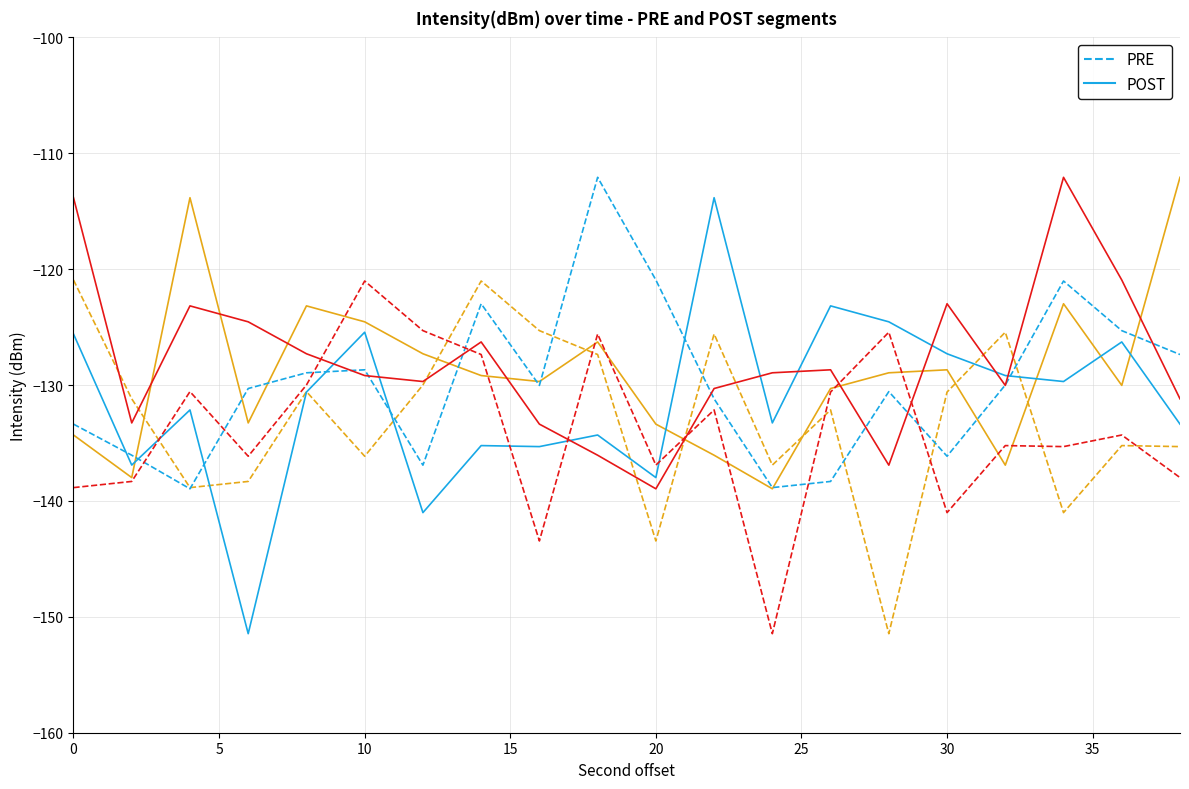

True or false: PRE has a value of -37.5 at 19.

False